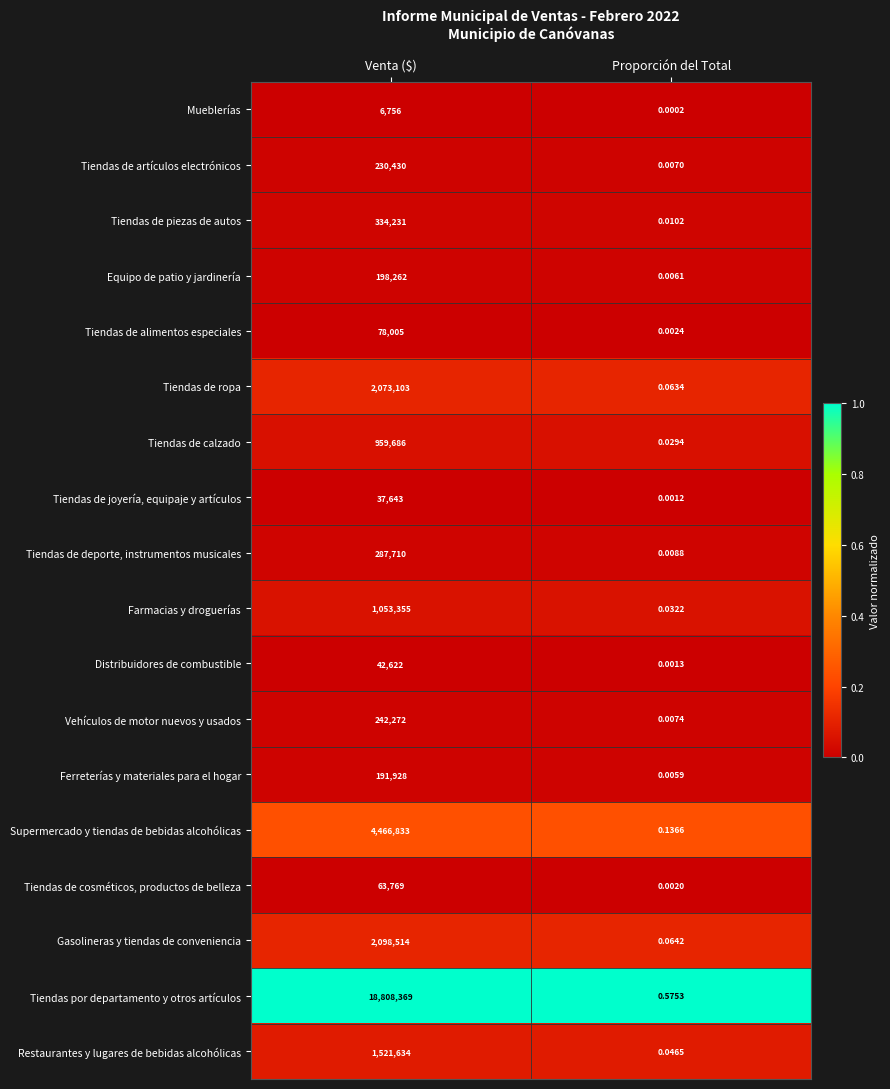

Which series changed the most between Venta ($) and Proporción del Total?

Tiendas por departamento y otros artículos